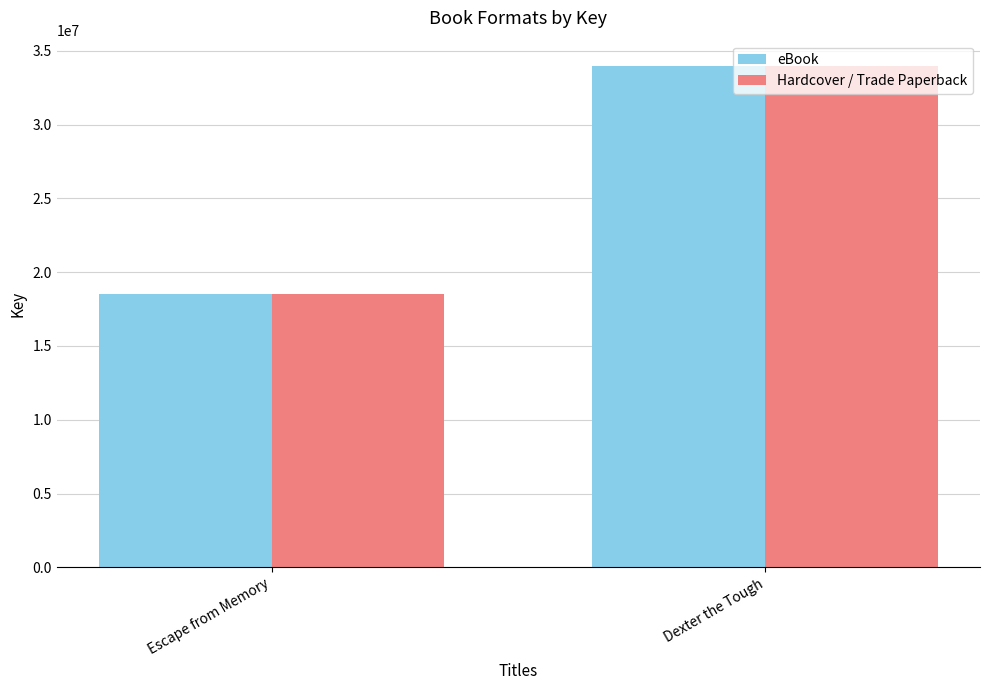

What value does the Hardcover / Trade Paperback series have at Escape from Memory?

18545866